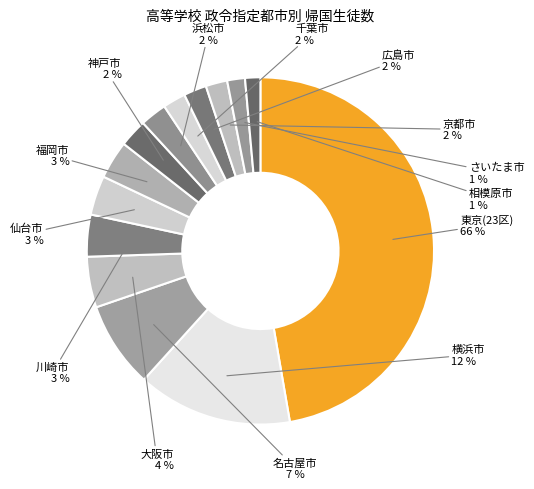

Combined, what portion of the pie is 大阪市 and 千葉市?

6.9%